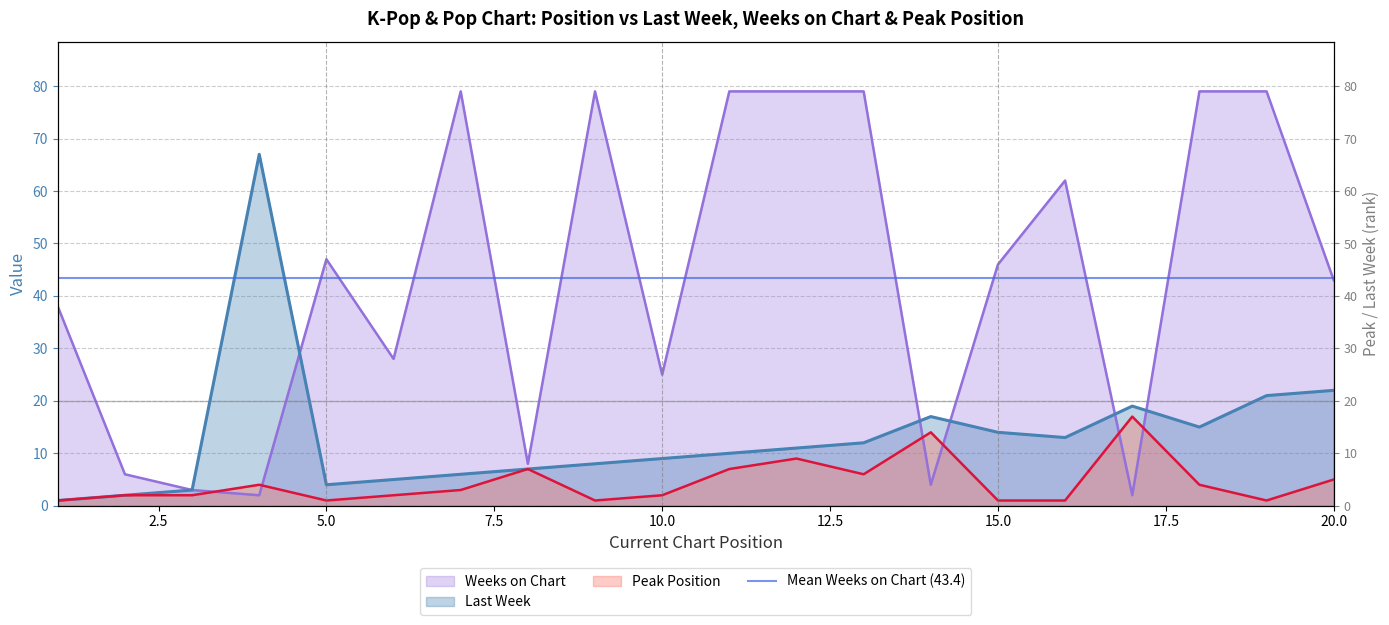

Where does the Weeks on Chart series first go above 46?

5